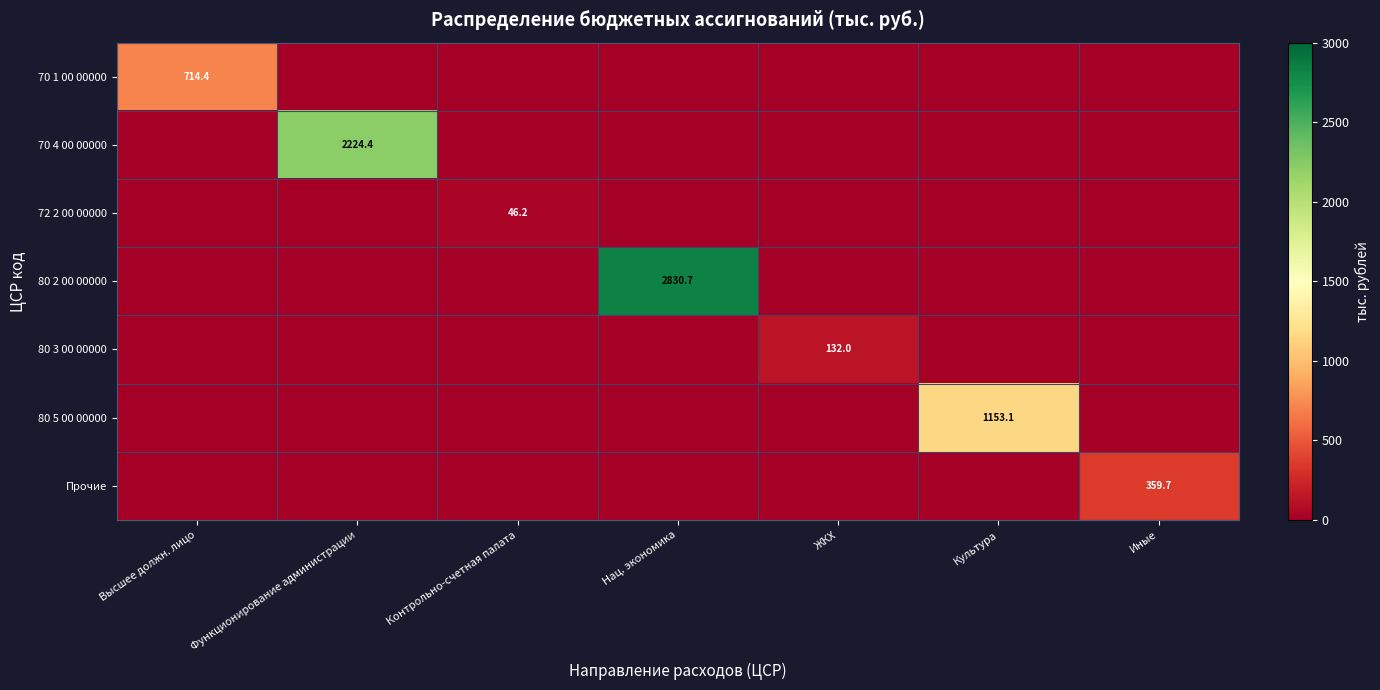

At which category is the sum across all series the highest?

Нац. экономика